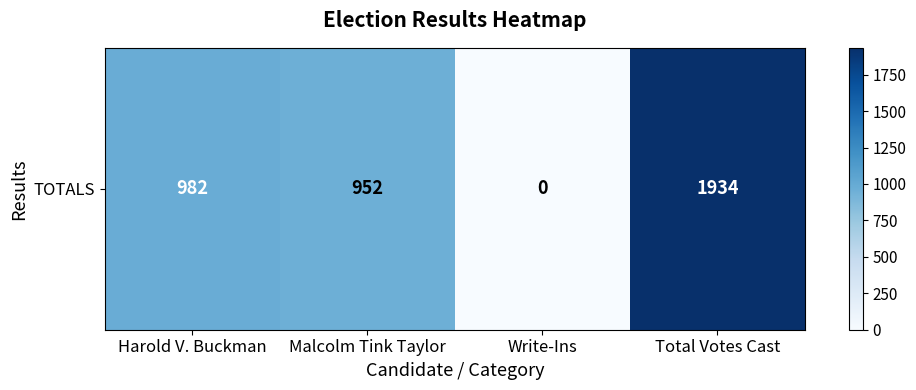

What is the difference between the second highest and second lowest values?

30